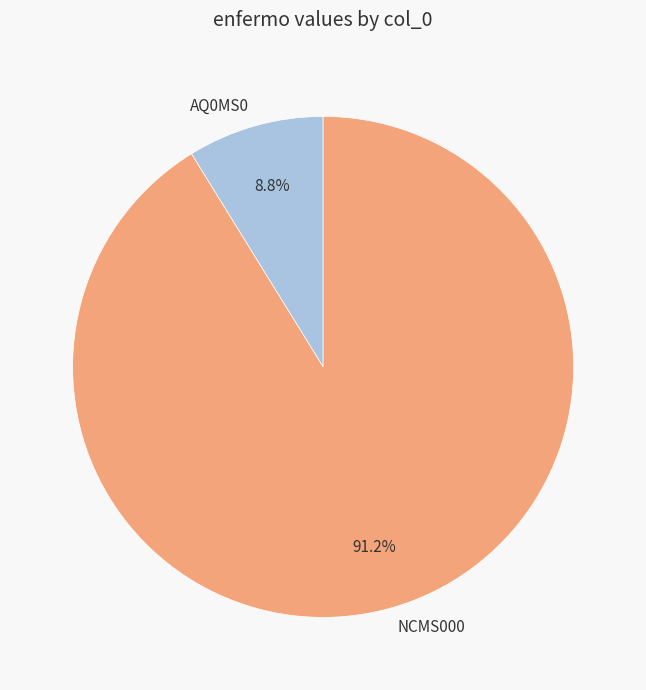

Is the sum of NCMS000 and AQ0MS0 greater than half?

Yes